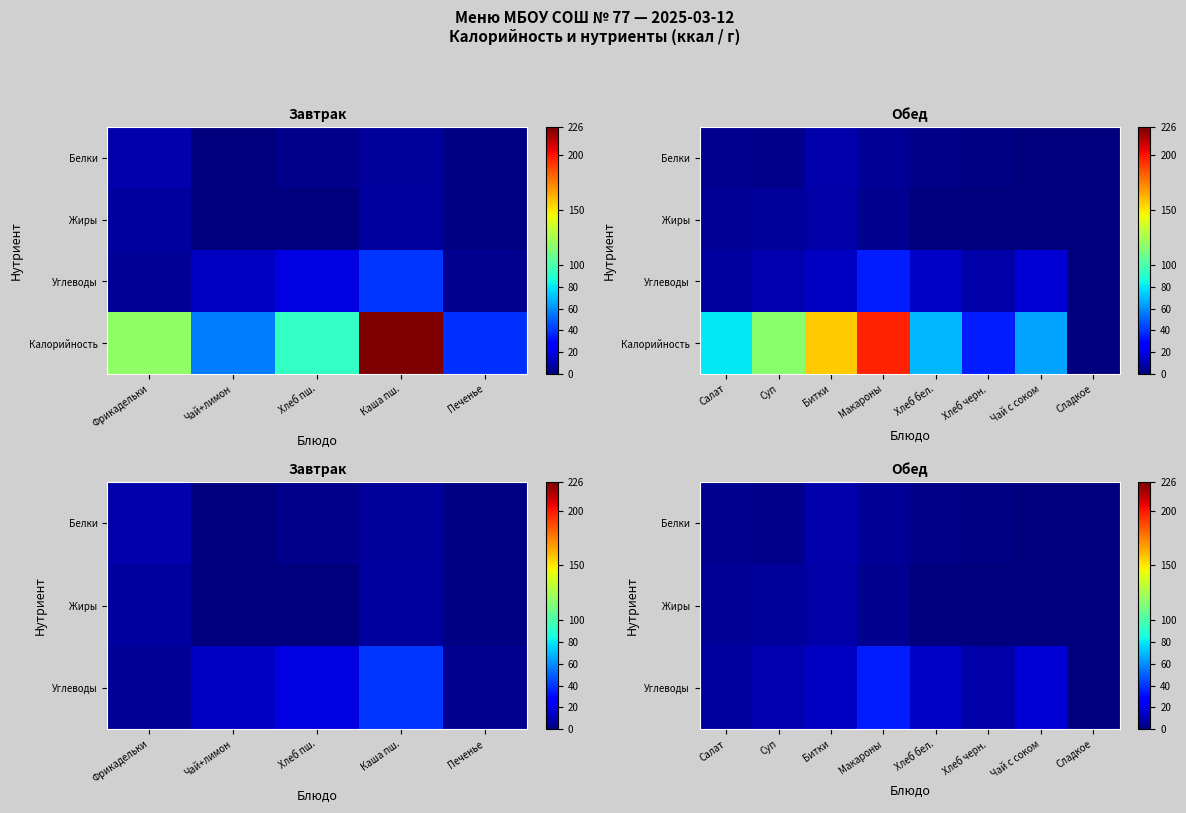

What is the total value across all series at Хлеб черн.?

44